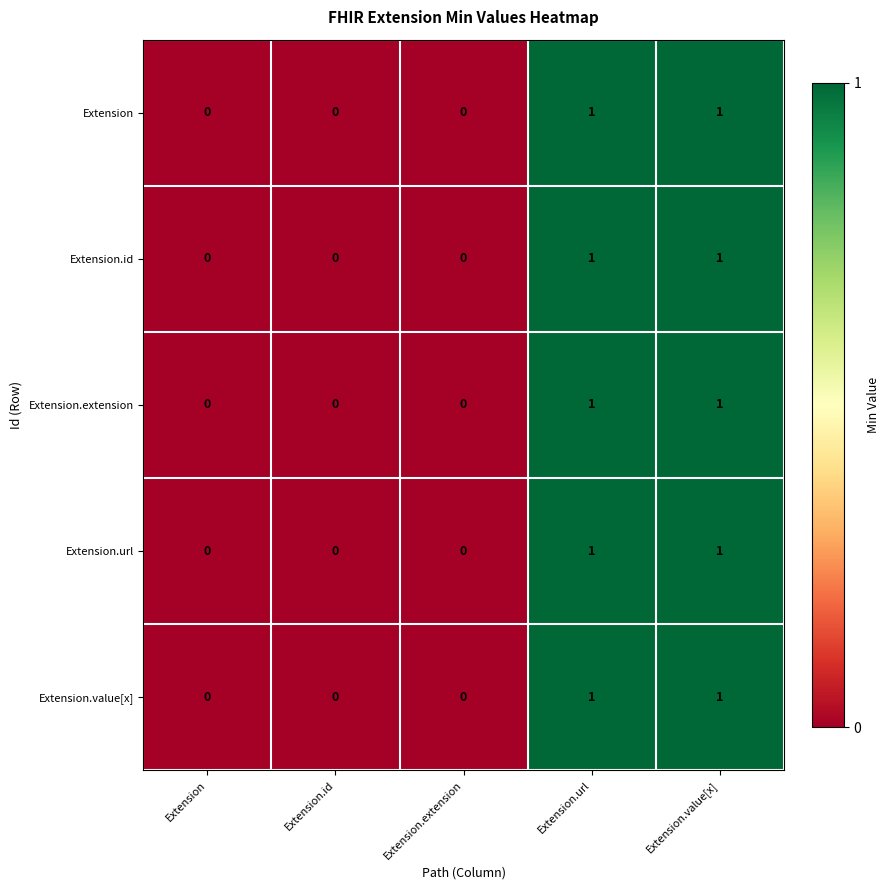

Count the Extension.url values in the range 0 to 1.

5